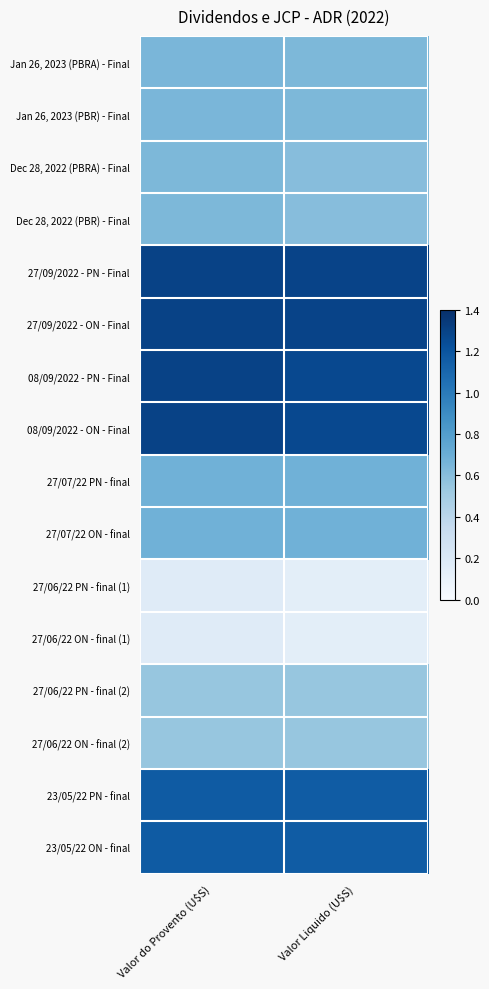

What is the total value across all series at Valor do Provento (U$S)?

12.9